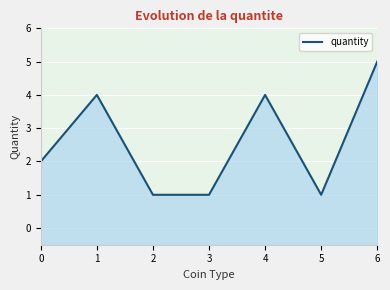

What is the greatest value displayed?

5